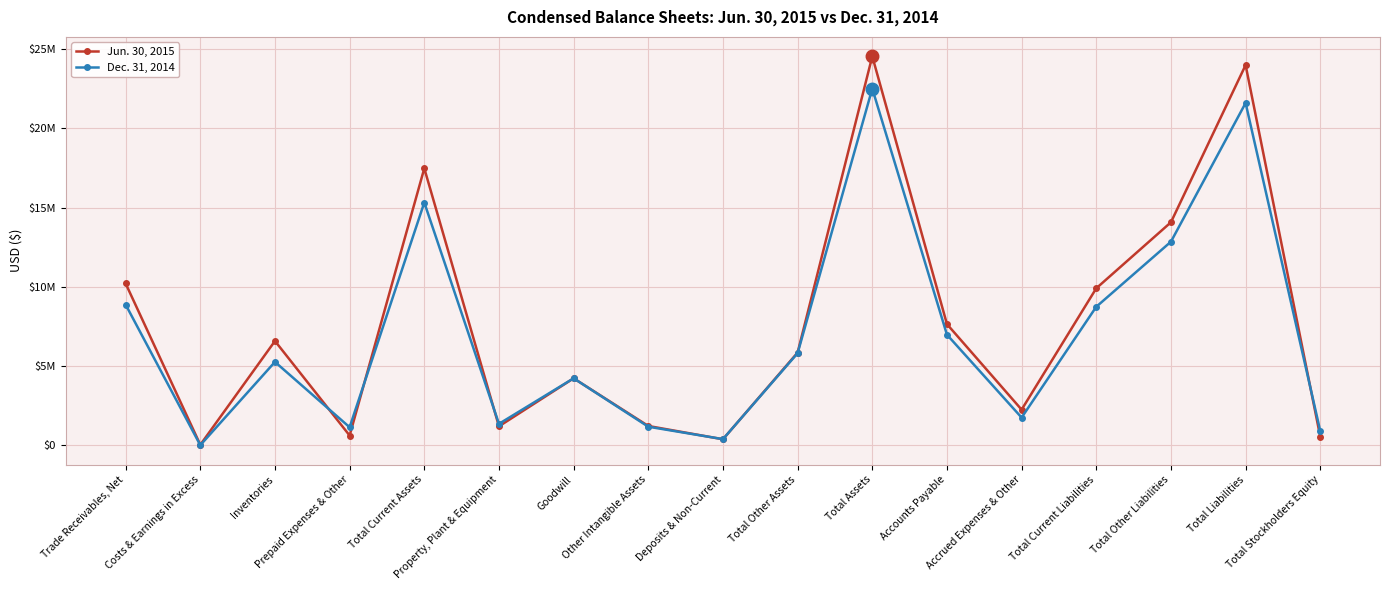

Does the chart have visible grid lines?

Yes